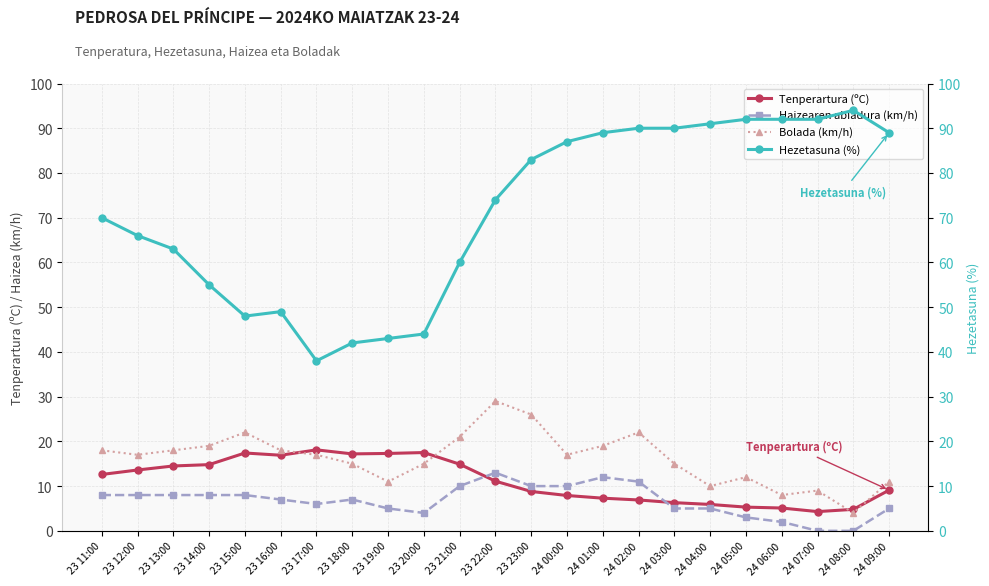

What is the value of the Bolada (km/h) point at the 21st from the left?

9.0